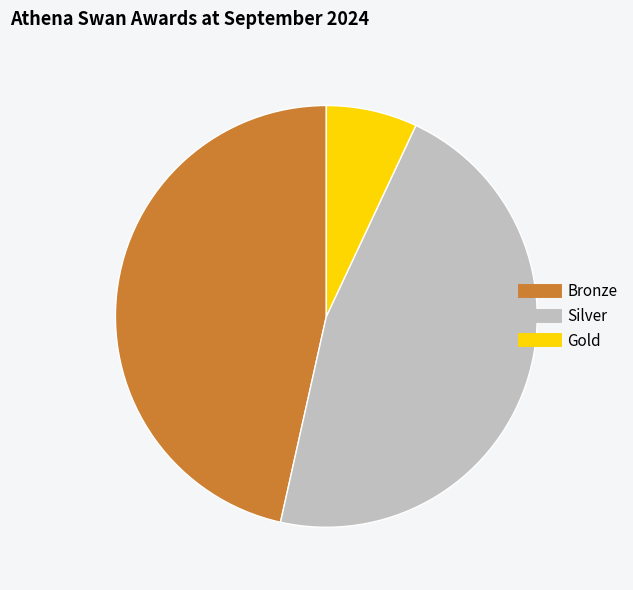

Is it true that Bronze is 56% of the pie?

False